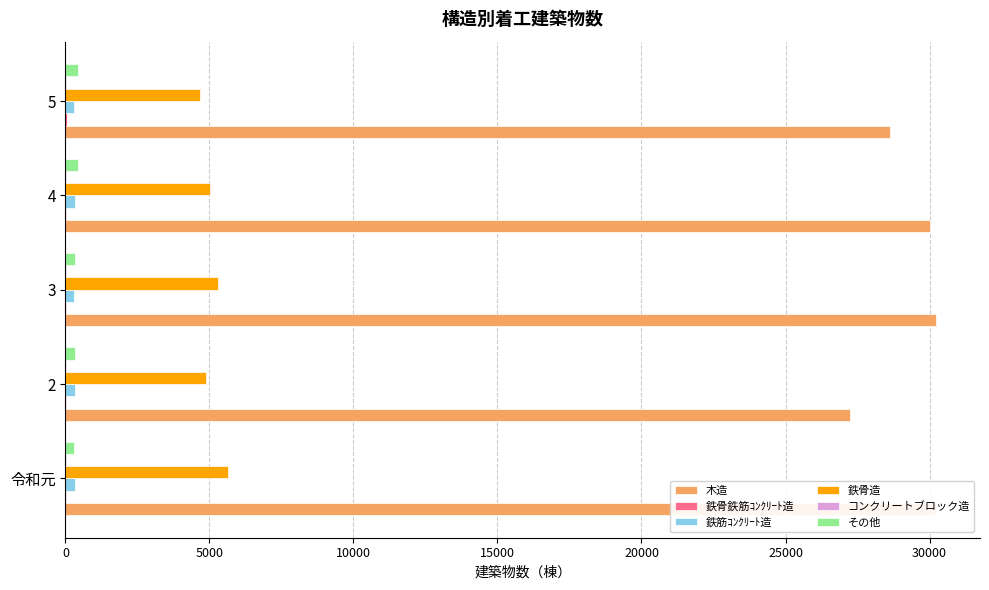

What is the sum of all その他 values?

1831